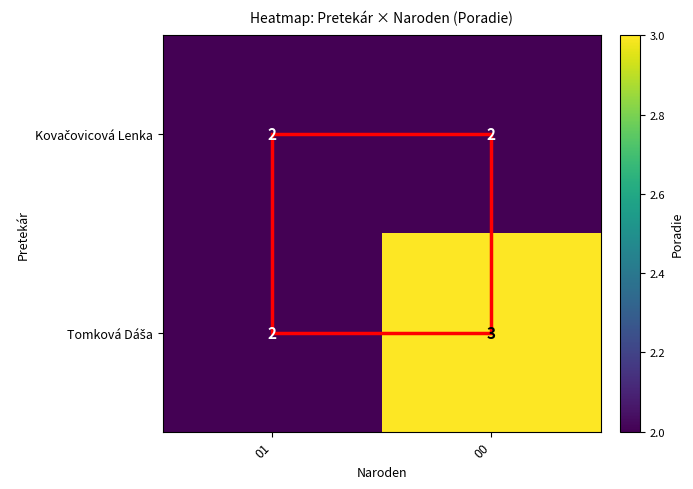

What is the maximum value shown in the chart?

3